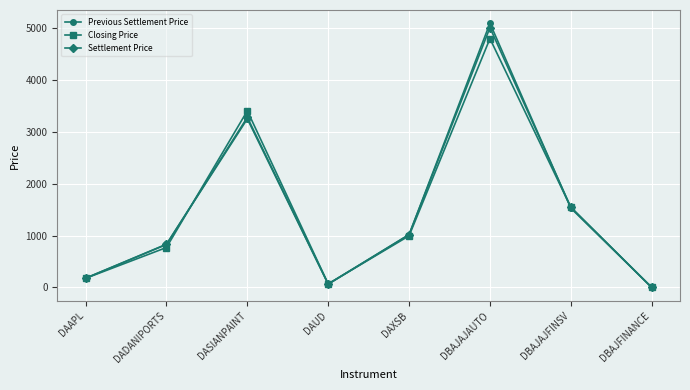

At which category is the sum across all series the highest?

DBAJAJAUTO